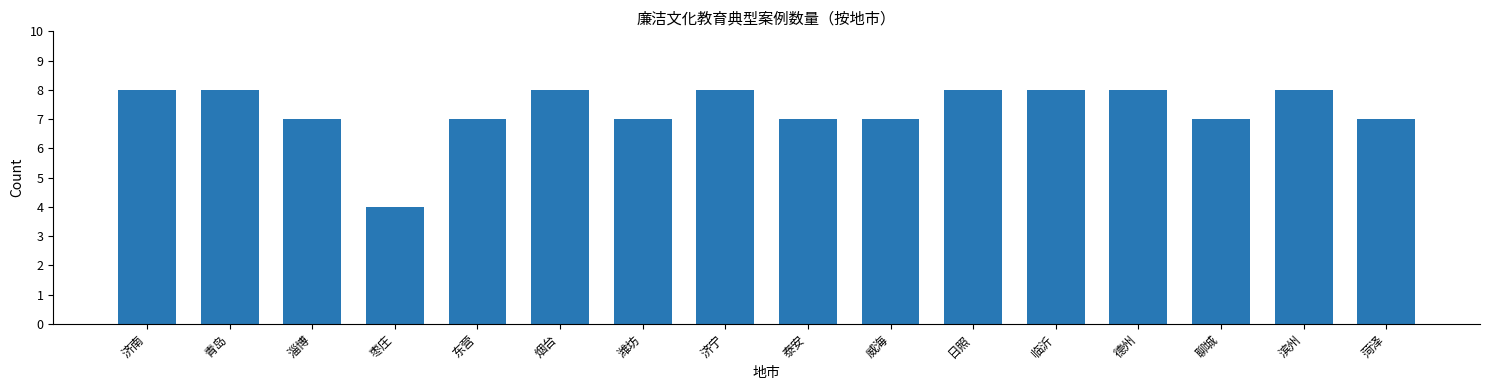

Reading left to right, extract all data points from this chart.

8	8	7	4	7	8	7	8	7	7	8	8	8	7	8	7